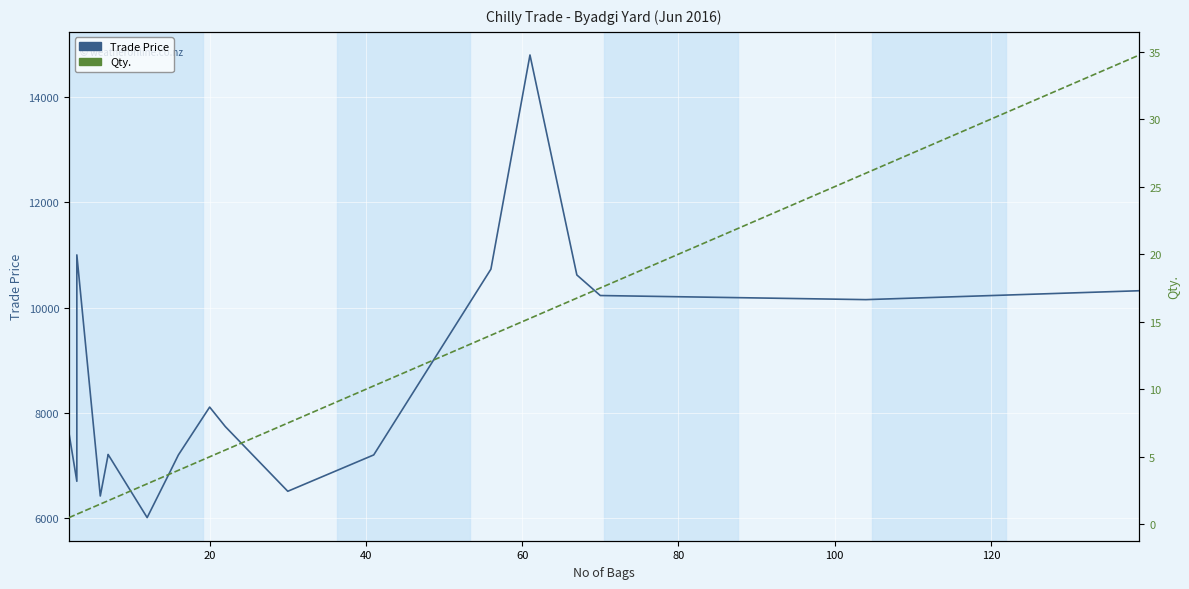

What is the minimum value shown in the chart?

0.5